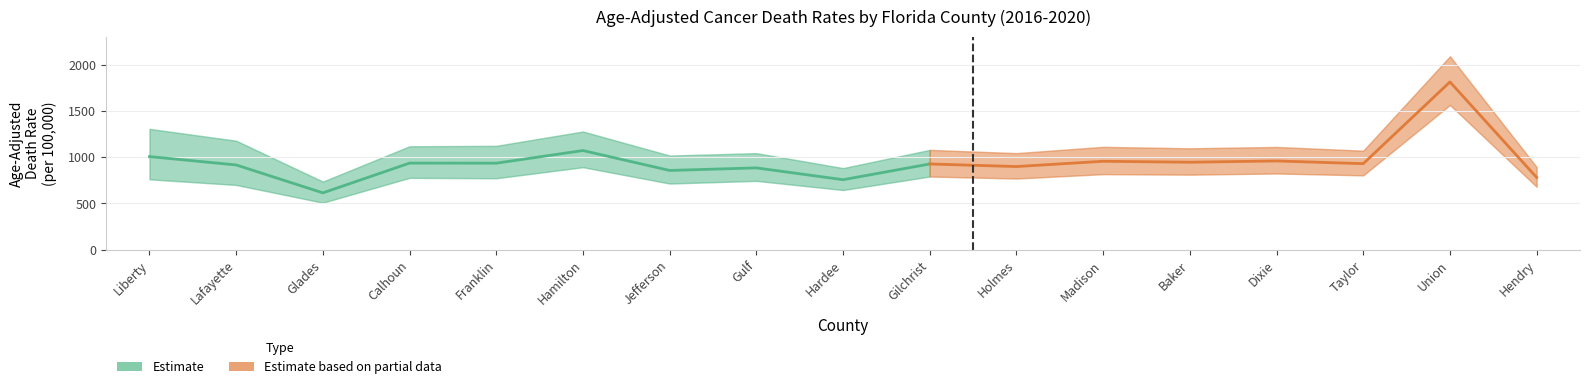

What value does the Age-Adjusted Rate series have at Union?

1813.4